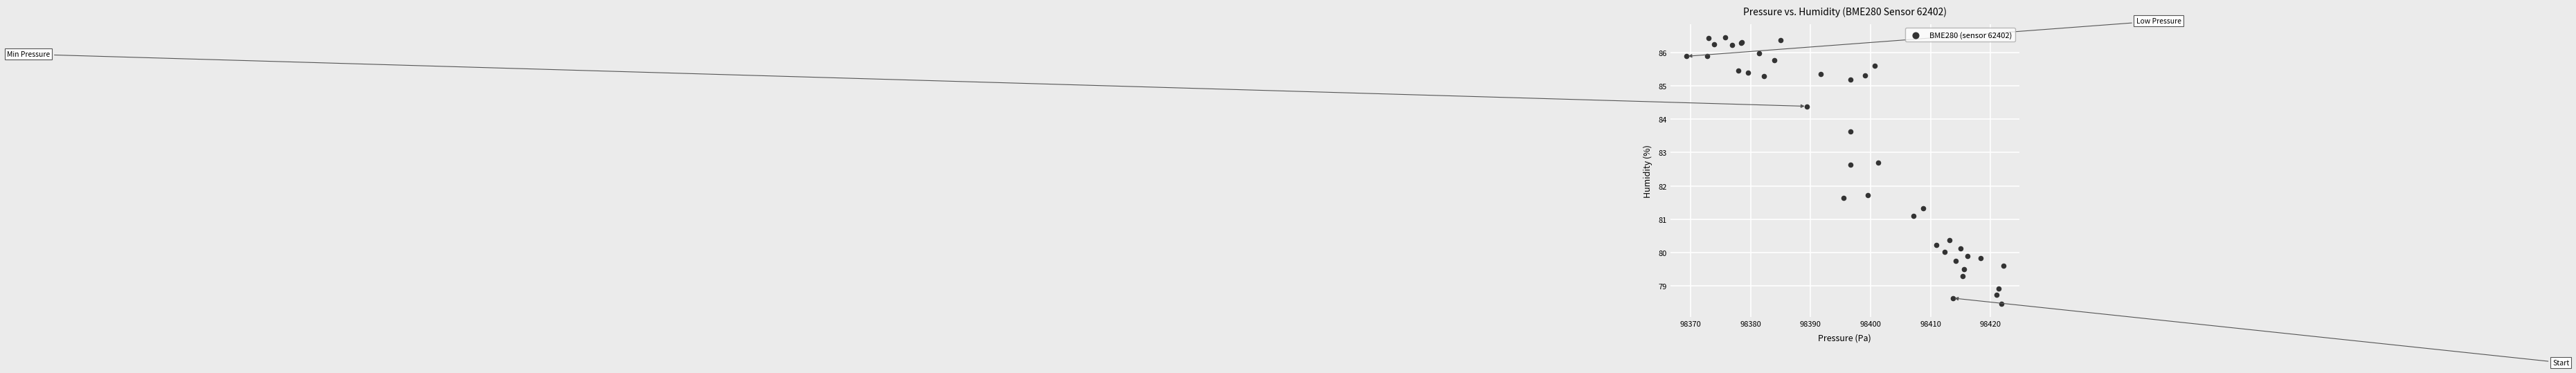

What Y value in the scatter plot is closest to 82?

81.7